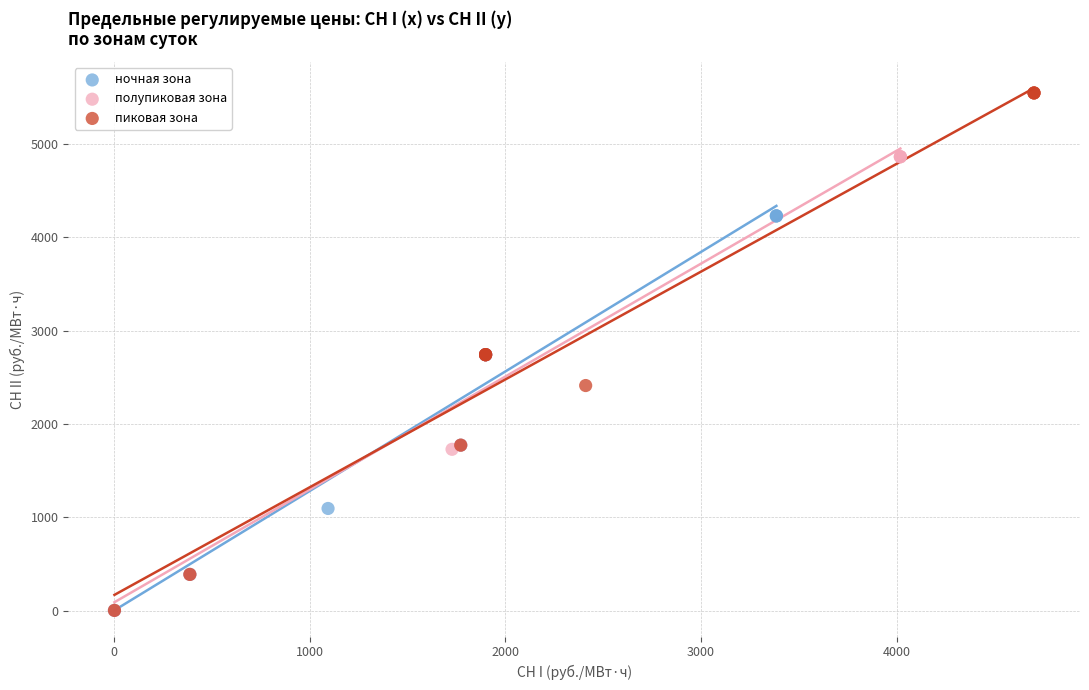

Which series contains the highest Y value?

пиковая зона